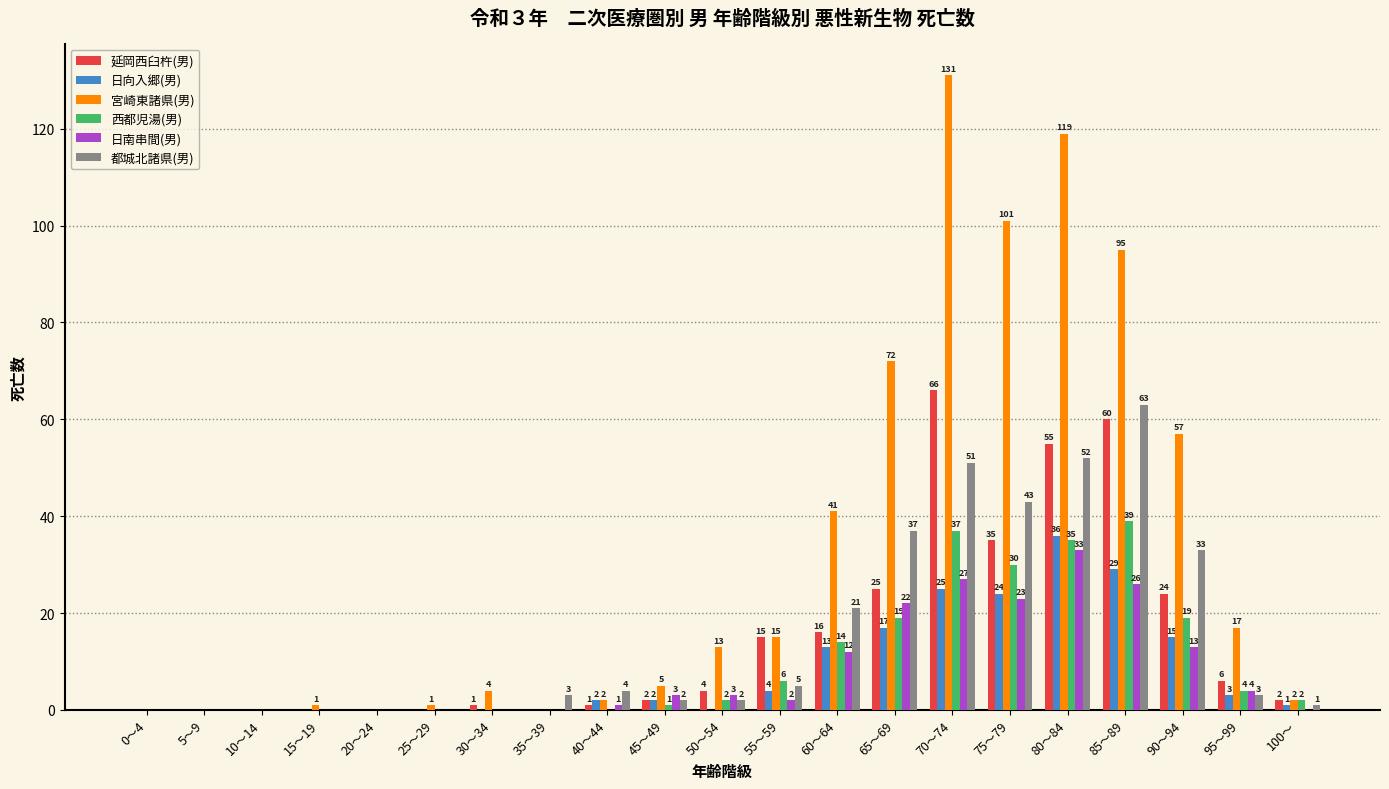

What is the sum of the 宮崎東諸県(男) values at 70～74 and 65～69?

203